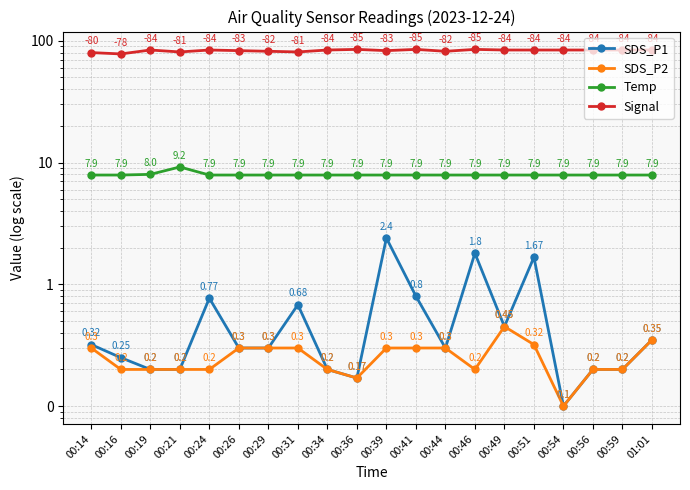

Is it true that Signal equals 85.0 at 00:36?

True